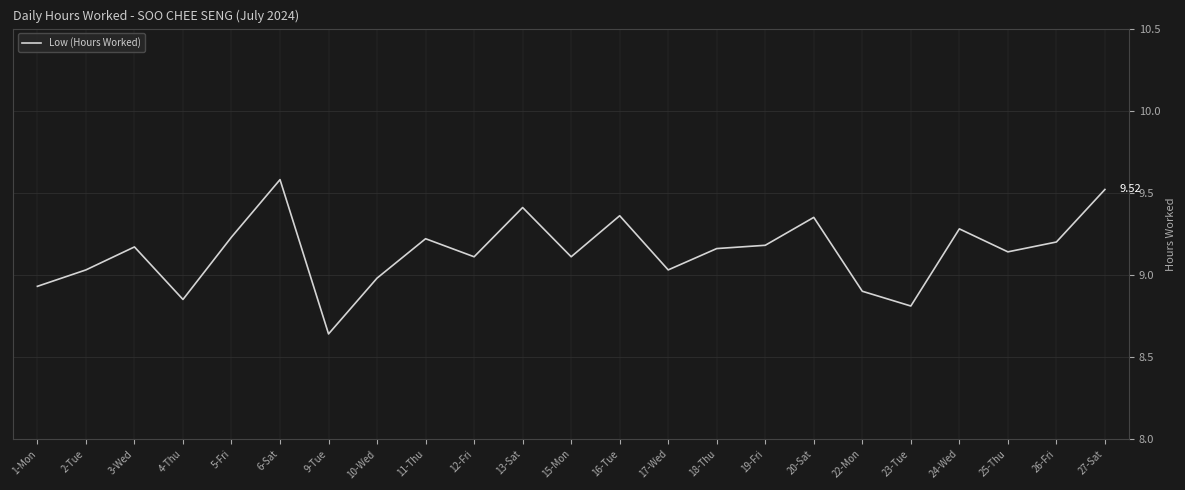

Which has a higher value, 22-Mon or 19-Fri?

19-Fri